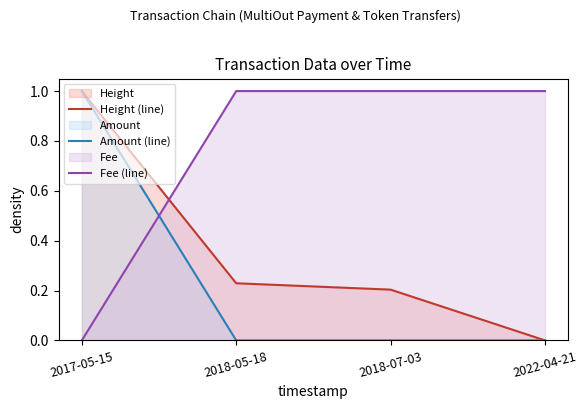

The value of Amount (line) at 2018-07-03 is 0.5. True or false?

False